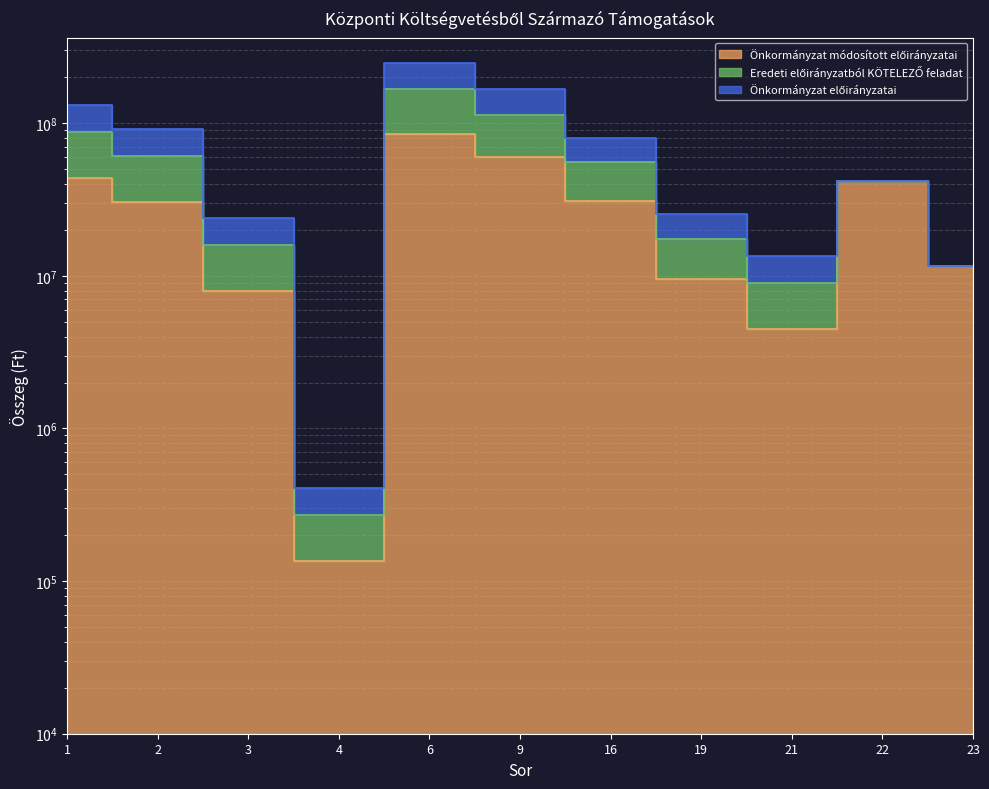

Which label corresponds to the largest value in the chart?

6